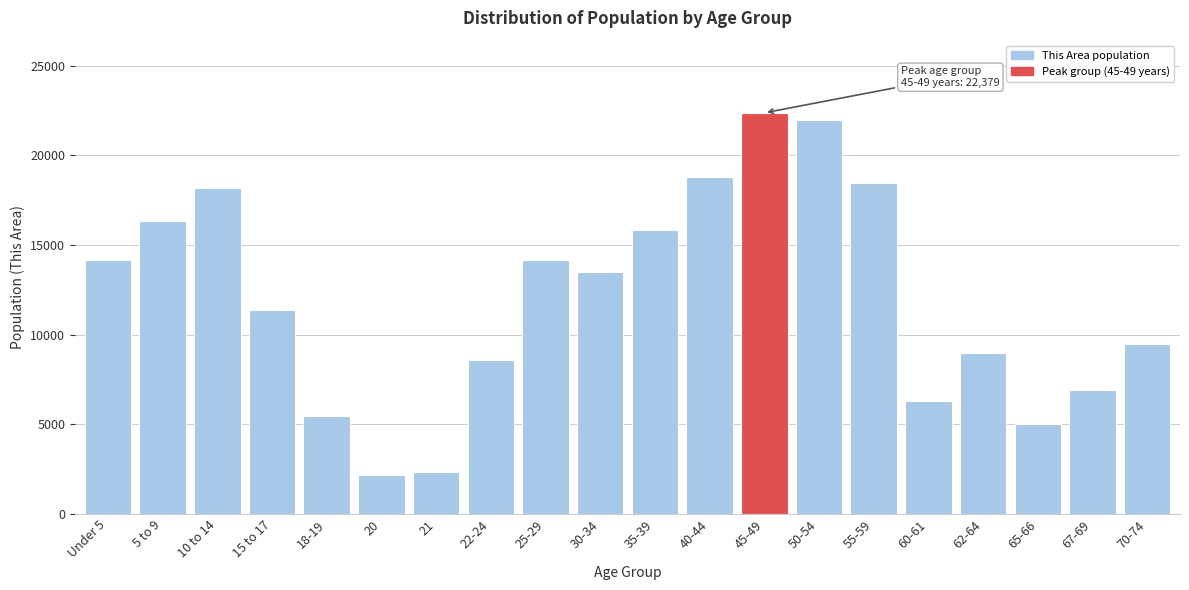

What is the minimum value shown in the chart?

2189